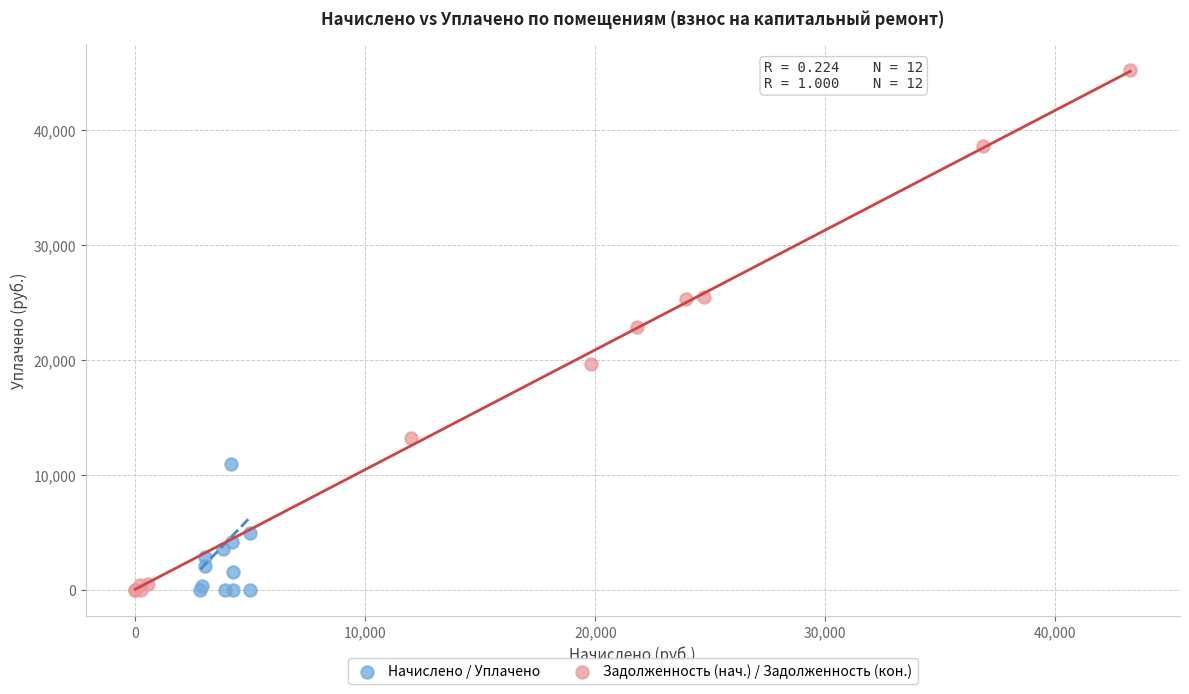

Which series reaches the maximum Y coordinate?

Задолженность (нач.) / Задолженность (кон.)